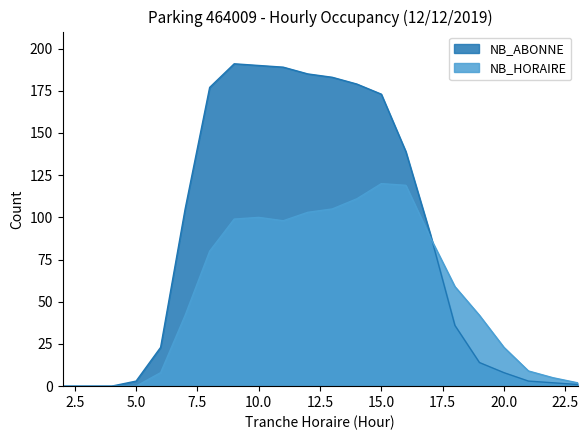

True or false: NB_HORAIRE has a value of 120 at 15.0.

True